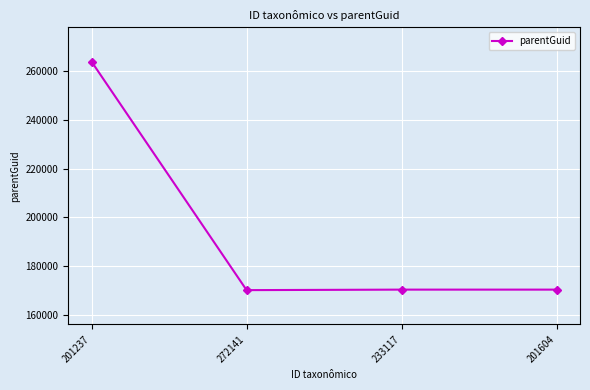

True or false: there are more than 1 points higher than both neighbors.

False